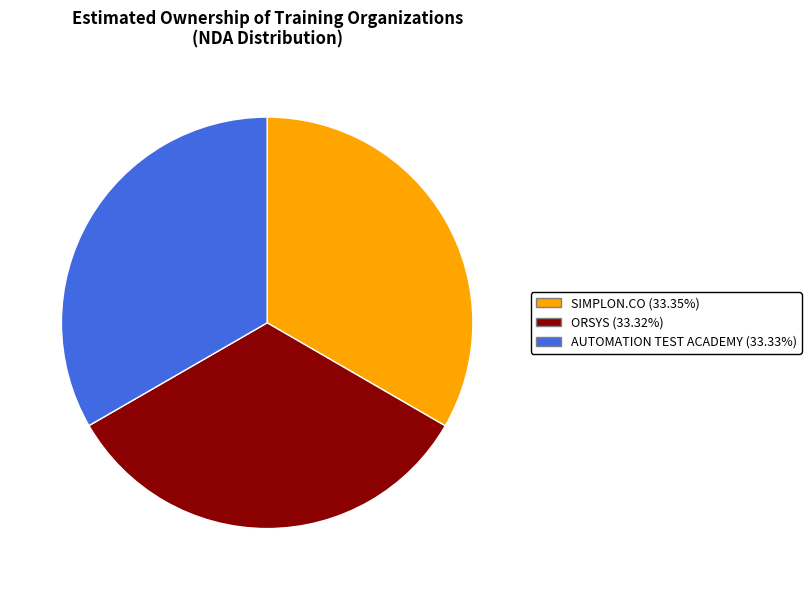

Do SIMPLON.CO (33.35%) and AUTOMATION TEST ACADEMY (33.33%) together represent more than half of the pie?

Yes